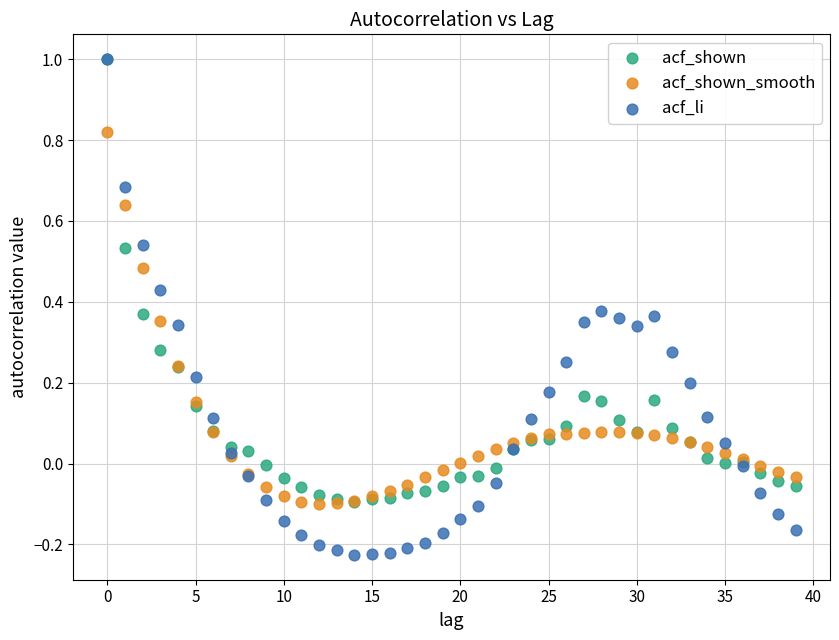

What are all the series names shown in the legend?

acf_shown, acf_shown_smooth, acf_li